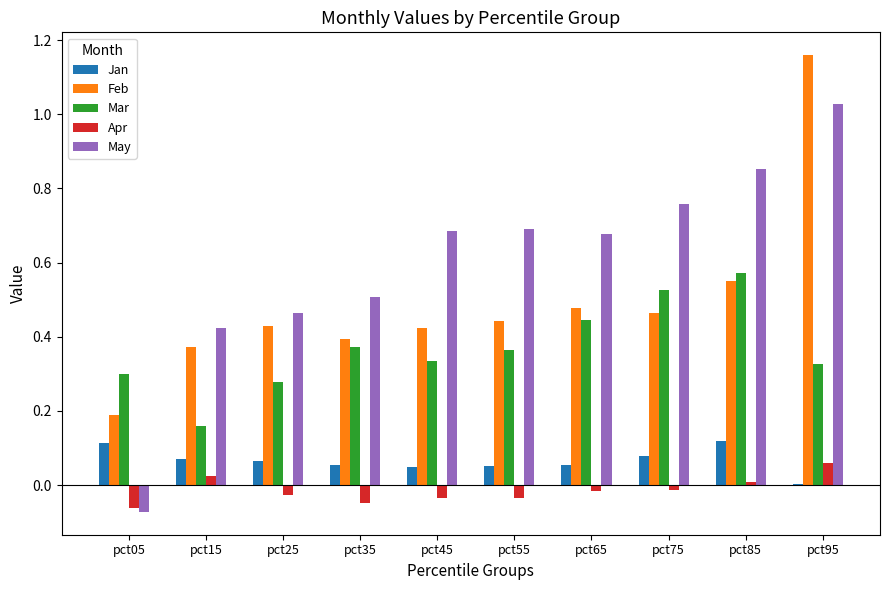

True or false: Mar has a value of 0.2 at pct15.

True